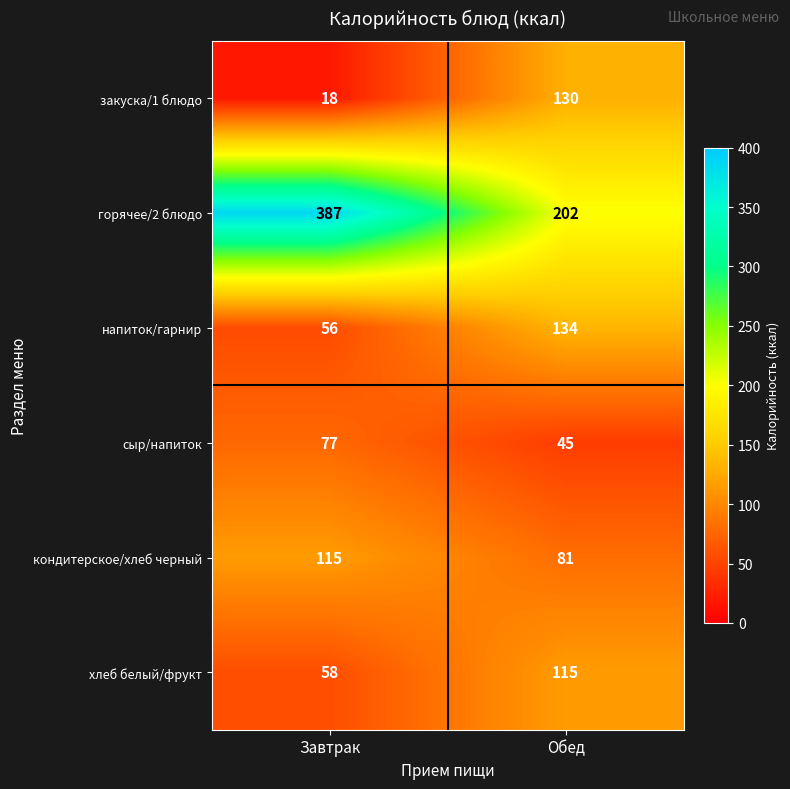

What value does the напиток/гарнир series have at Обед, to the nearest 10?

130